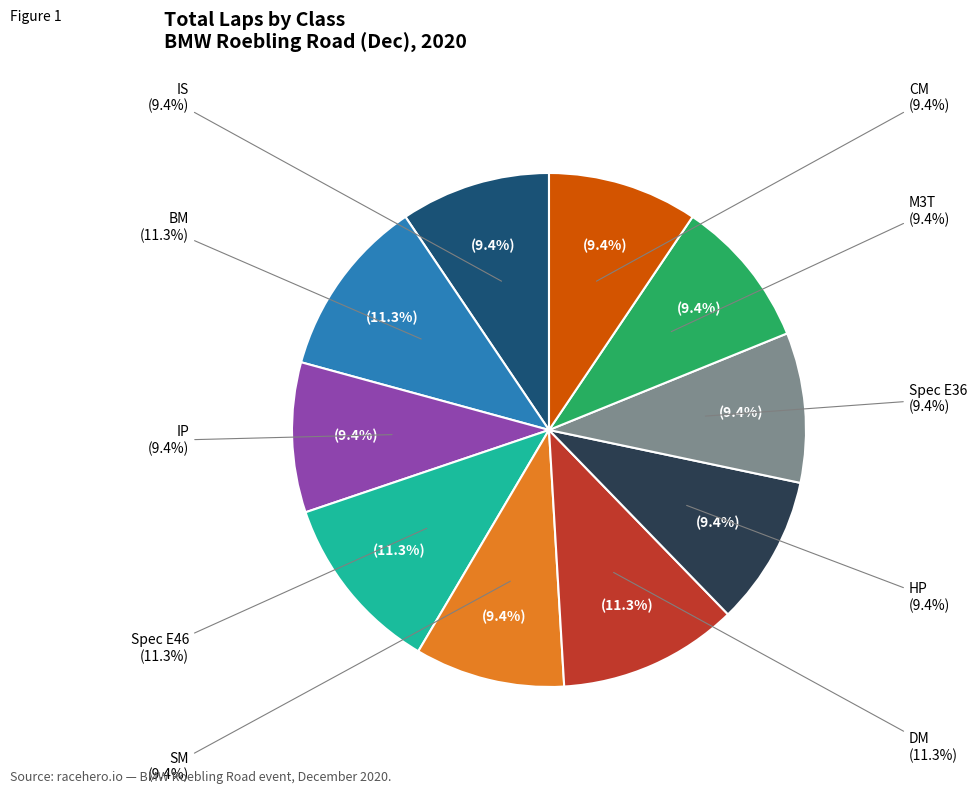

Combined, what portion of the pie is CM and M3T?

18.9%